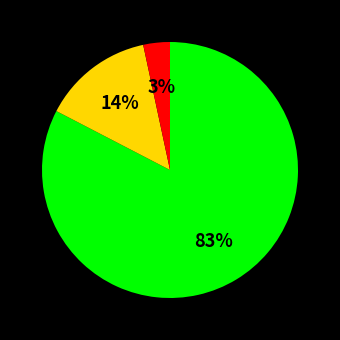

Does any single category account for the majority?

Yes